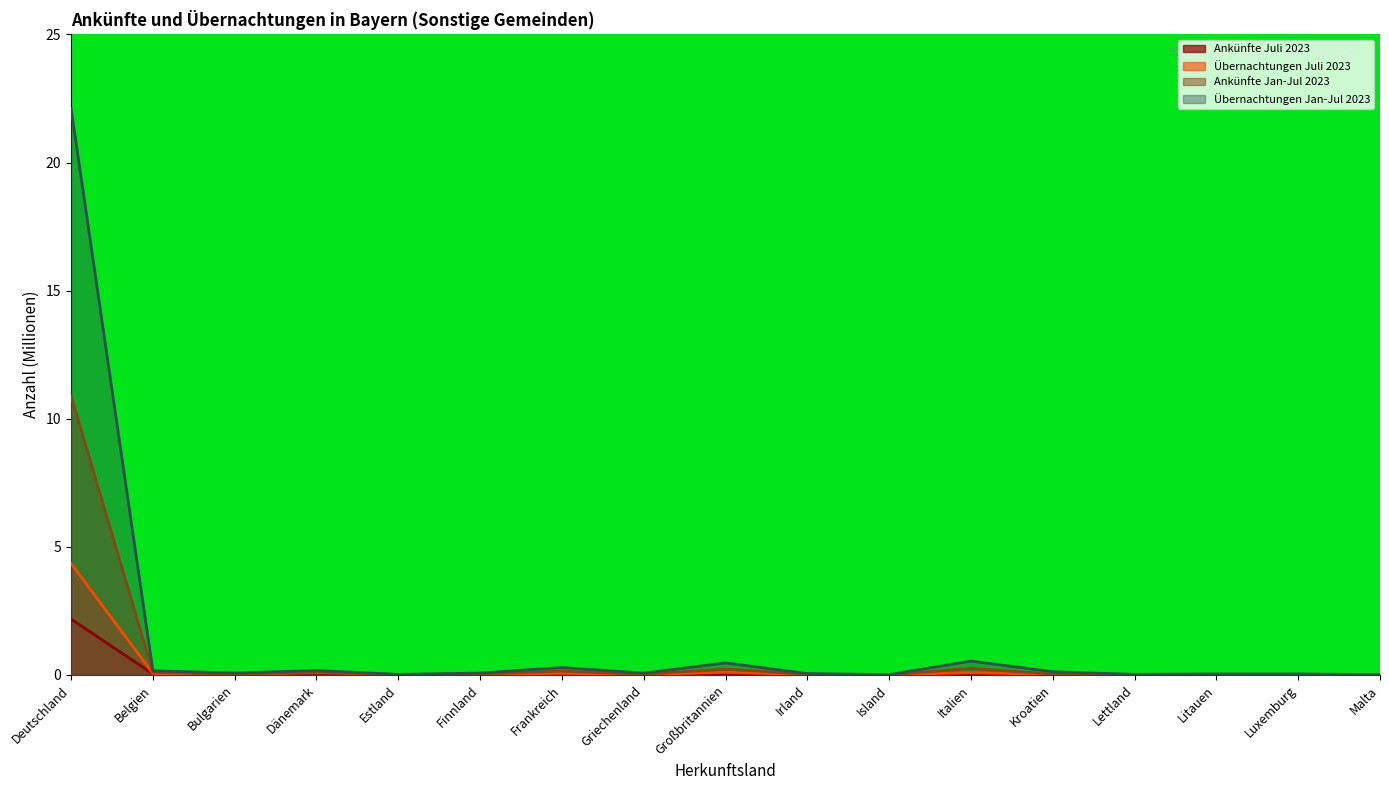

Reading left to right, extract all data points from this chart.

Ankünfte Juli 2023: 2.2	0.0	0.0	0.1	0.0	0.0	0.0	0.0	0.1	0.0	0.0	0.0	0.0	0.0	0.0	0.0	0.0
Übernachtungen Juli 2023: 4.3	0.1	0.0	0.1	0.0	0.0	0.1	0.0	0.1	0.0	0.0	0.1	0.0	0.0	0.0	0.0	0.0
Ankünfte Jan-Jul 2023: 10.9	0.1	0.0	0.1	0.0	0.0	0.1	0.0	0.2	0.0	0.0	0.3	0.0	0.0	0.0	0.0	0.0
Übernachtungen Jan-Jul 2023: 22.1	0.2	0.1	0.2	0.0	0.1	0.3	0.1	0.5	0.1	0.0	0.5	0.1	0.0	0.0	0.0	0.0